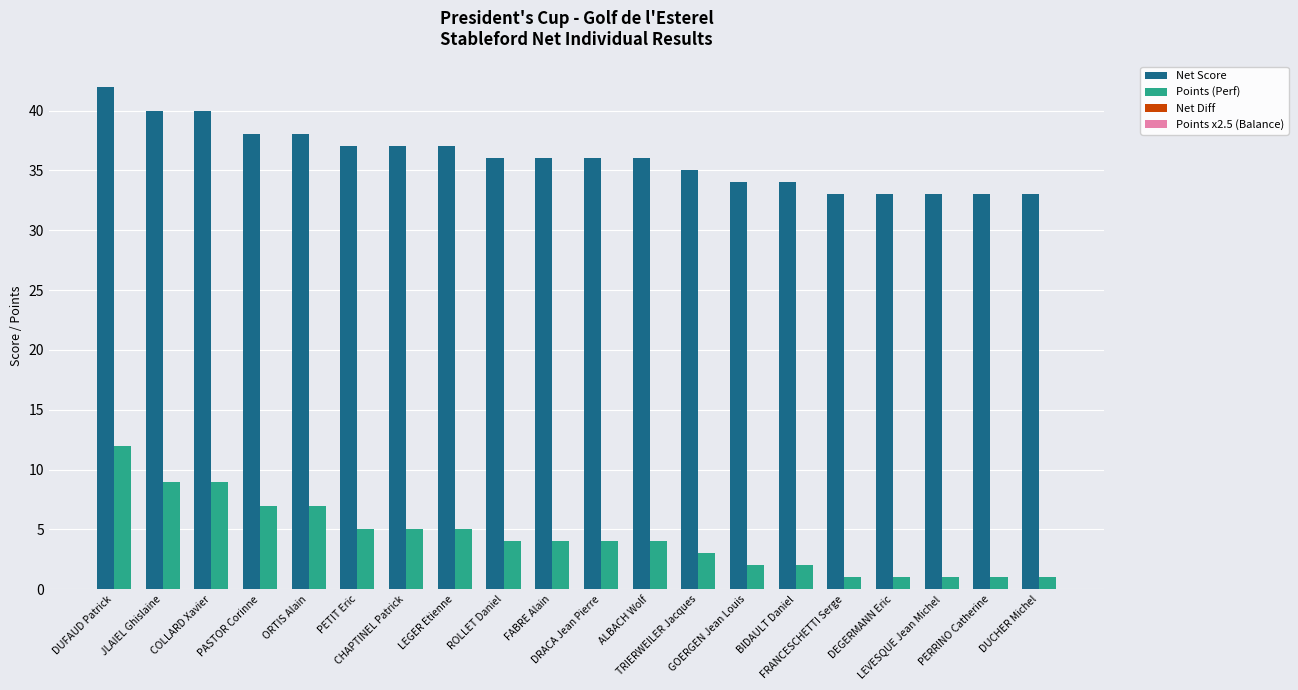

Which series has the largest total across all categories?

Net Score